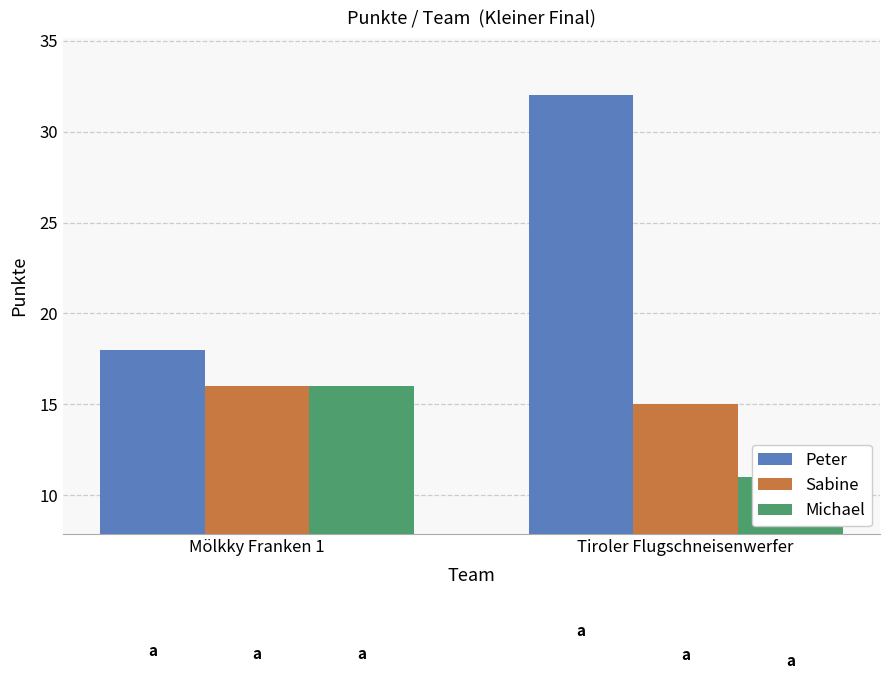

Rank the series by their average value, from lowest to highest.

Michael, Sabine, Peter